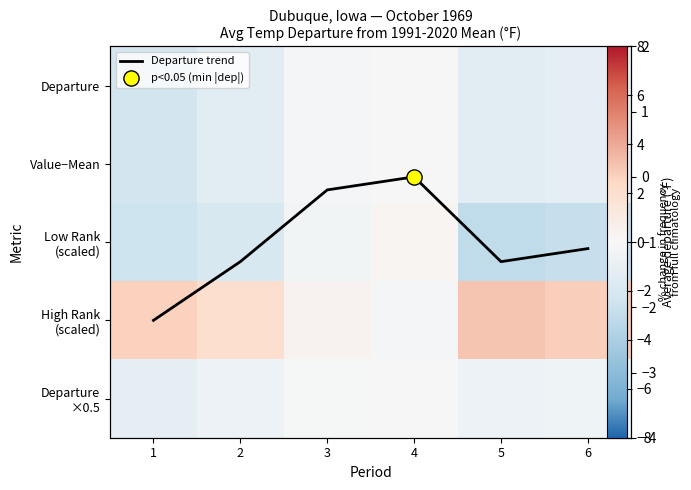

Rank the series by their maximum value, from highest to lowest.

High Rank (scaled), Low Rank (scaled), Departure, Value−Mean, Departure ×0.5, Departure trend